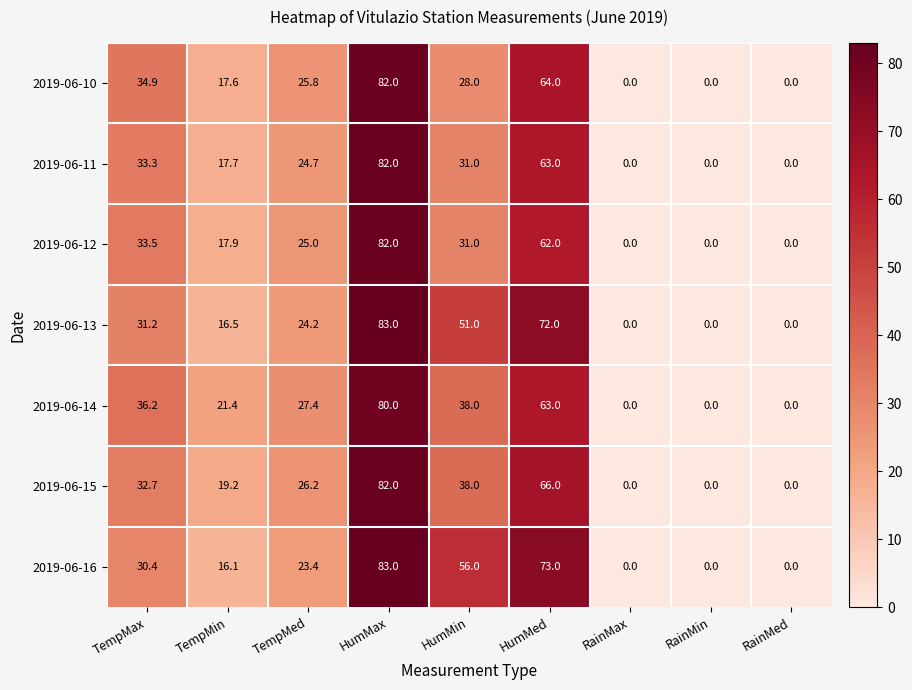

What is the spread (max minus min) of values at HumMax?

3.0